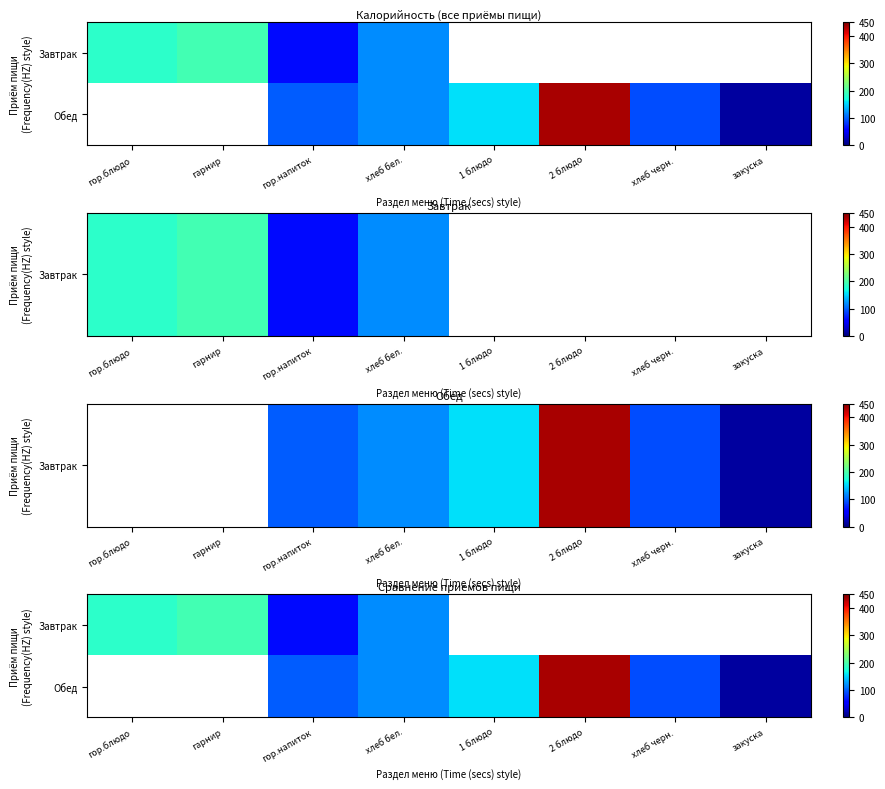

Is it true that Обед equals 119.0 at хлеб бел.?

True